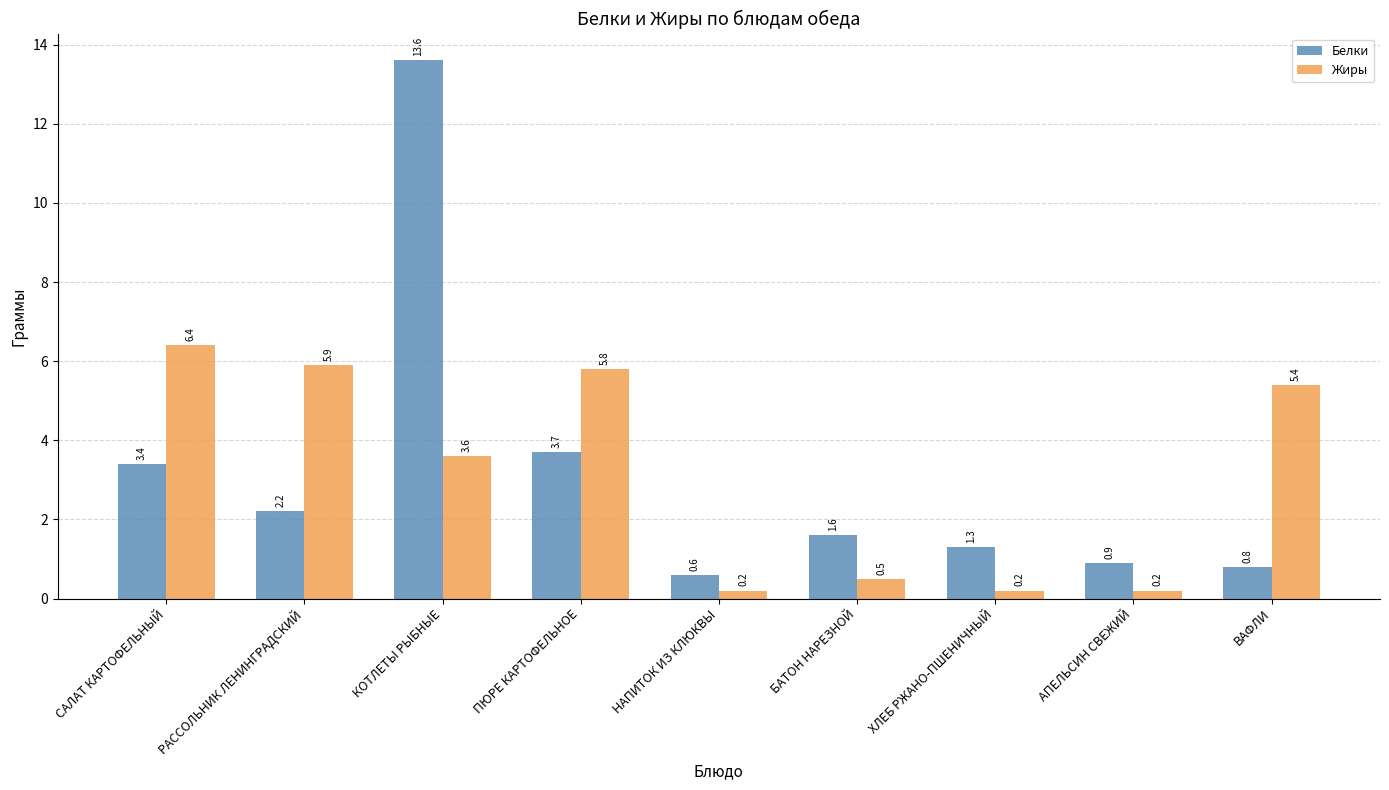

What is the difference between the highest and lowest values at САЛАТ КАРТОФЕЛЬНЫЙ?

3.0